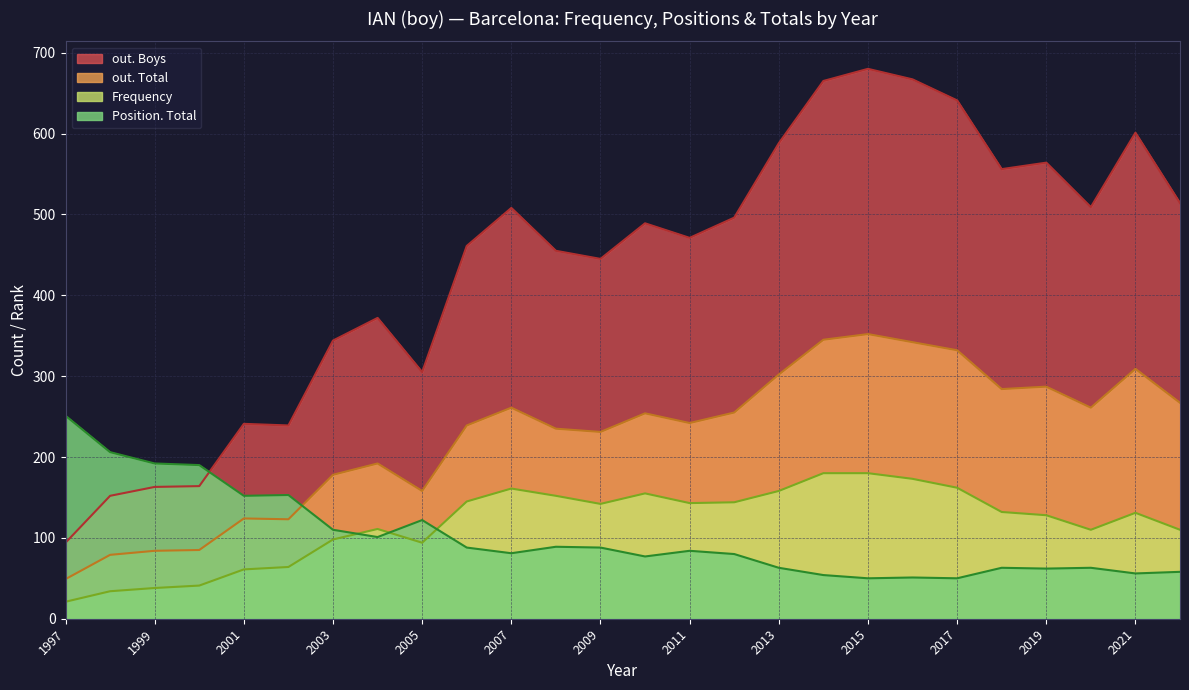

True or false: Position. Boys and Position. Total intersect in this chart.

False